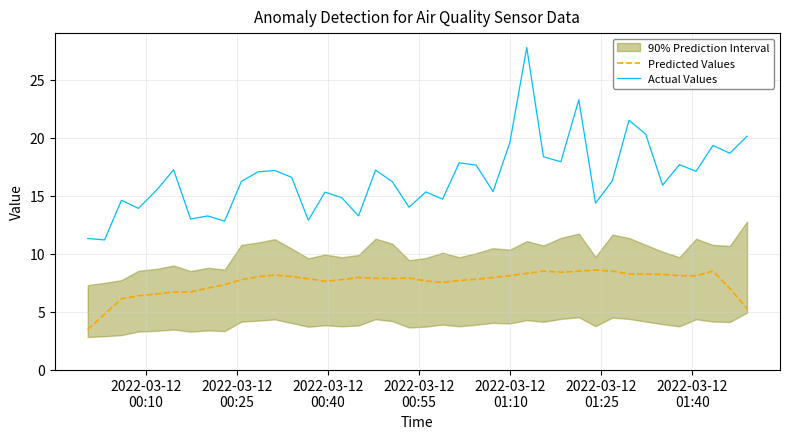

True or false: Predicted Values has more than 0 interior local peaks.

True